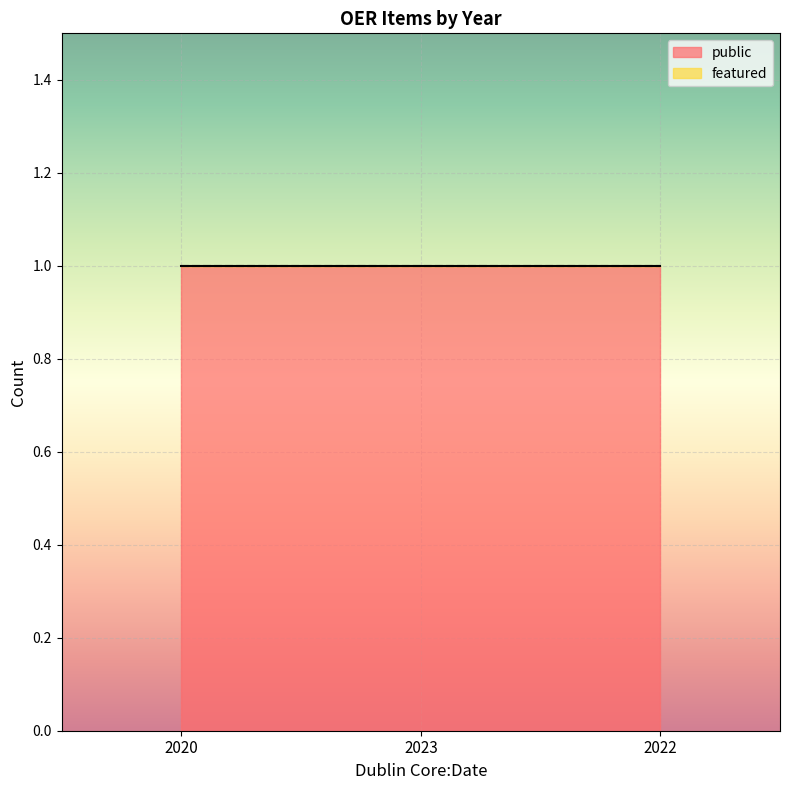

Is the value of featured at 2023 greater than the value of public at 2022?

No